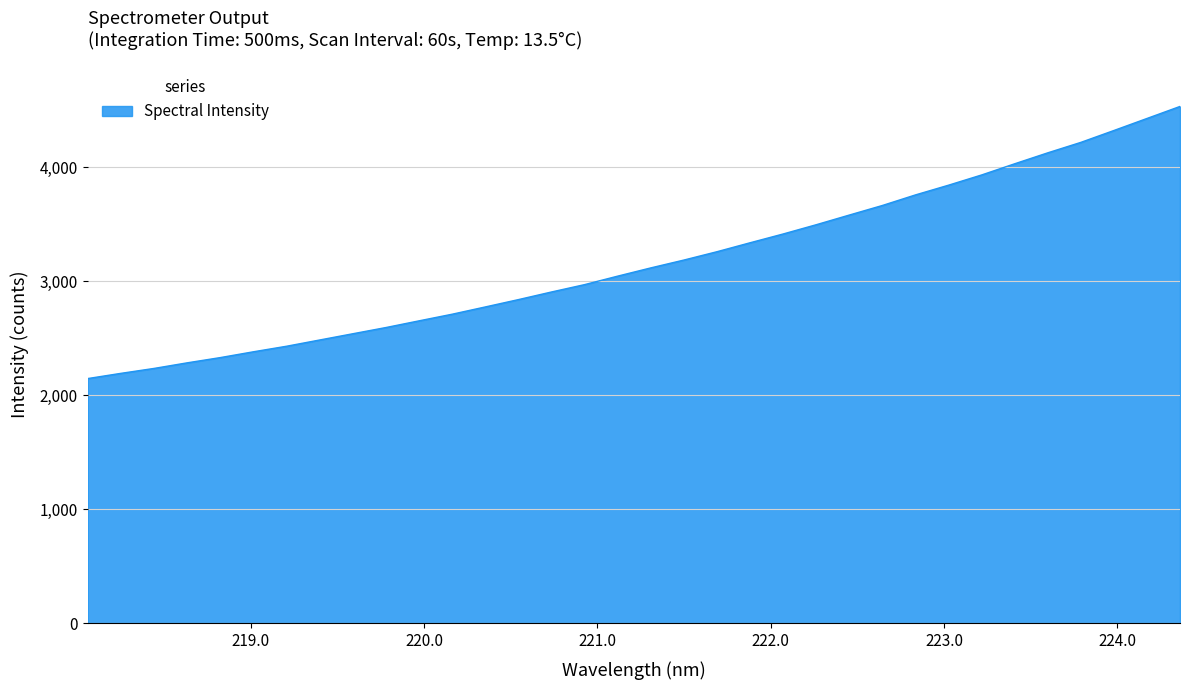

What is the difference between the maximum and minimum values?

2386.4